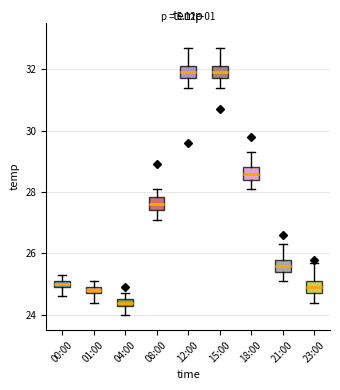

Which box has the lowest median line?

04:00